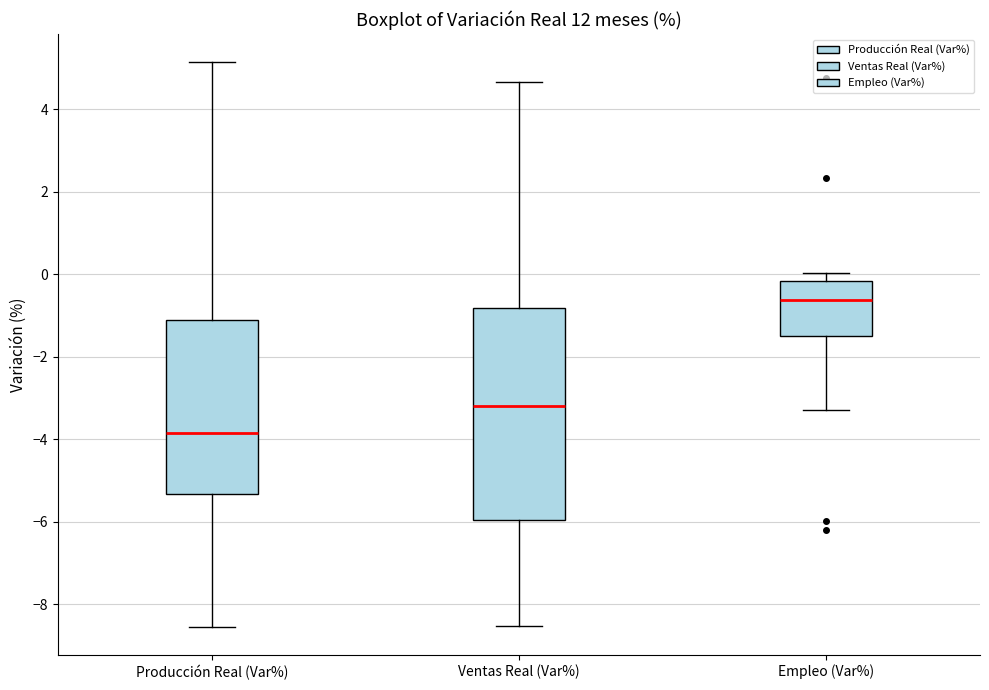

Reading left to right, transcribe this box plot: for each box, give where its median line is, the range the box spans, and where its two whiskers end, as read against the y-axis. The values are not printed on the chart, so give them approximately, as read against the axis.

Producción Real (Var%): median -3.8, box -5.4 to -1.2, whiskers -8.6 to 5.2
Ventas Real (Var%): median -3.2, box -6.0 to -0.8, whiskers -8.6 to 4.6
Empleo (Var%): median -0.6, box -1.4 to -0.2, whiskers -3.4 to 0.0